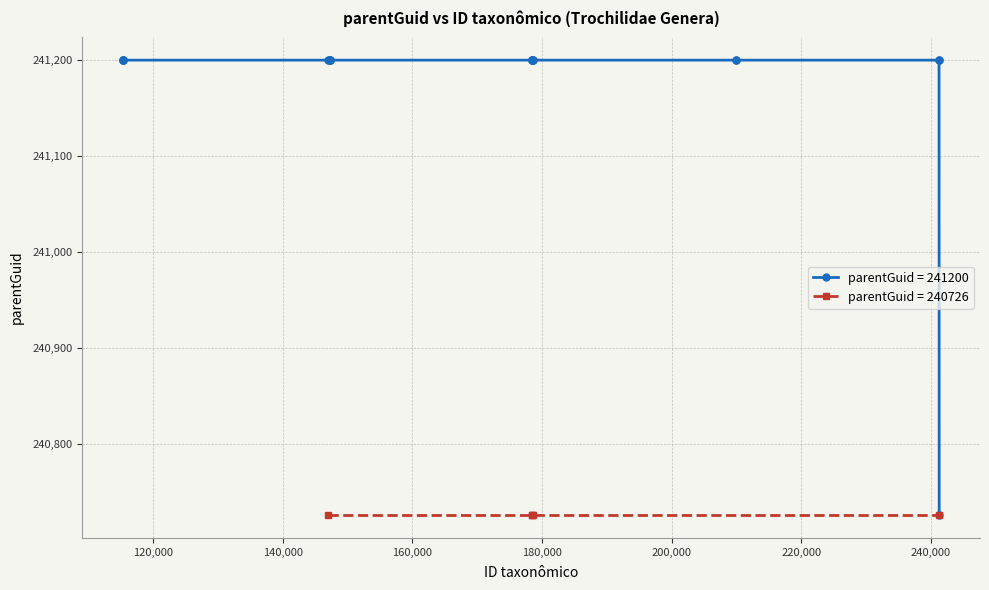

True or false: the data shows 137097 at 115443.

False